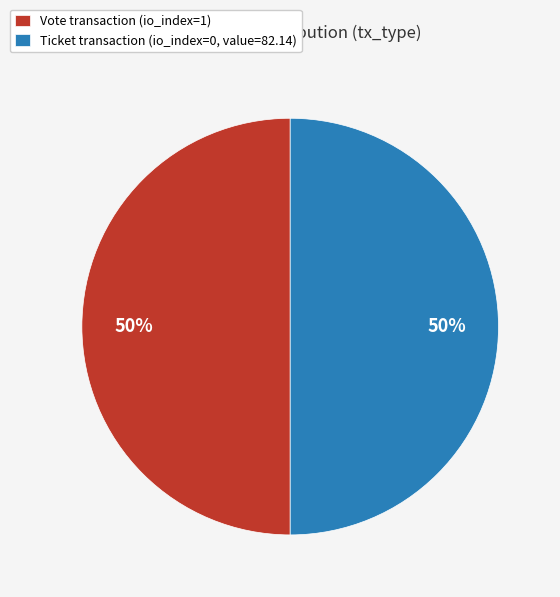

Do Vote transaction (io_index=1) and Ticket transaction (io_index=0, value=82.14) together represent more than half of the pie?

Yes